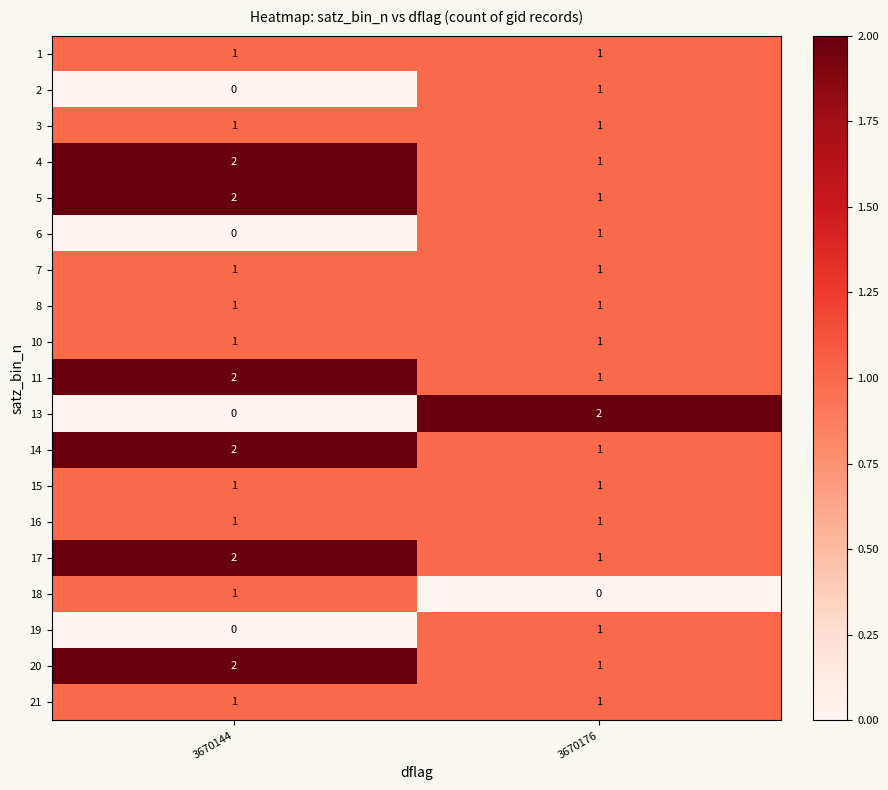

List the labels in order of 6 value, smallest first.

3670144, 3670176